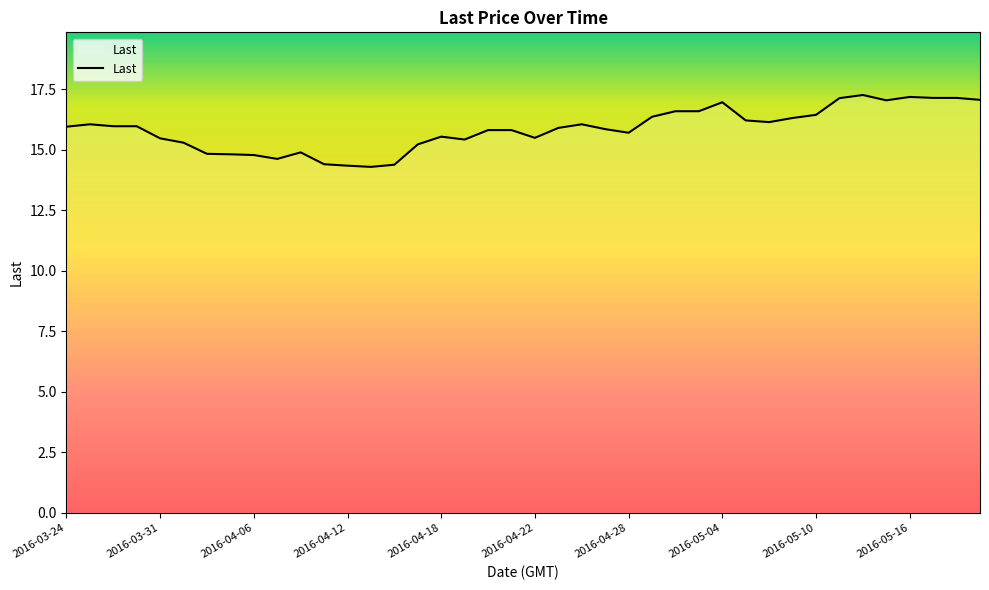

What is the difference between the maximum and minimum values?

3.0